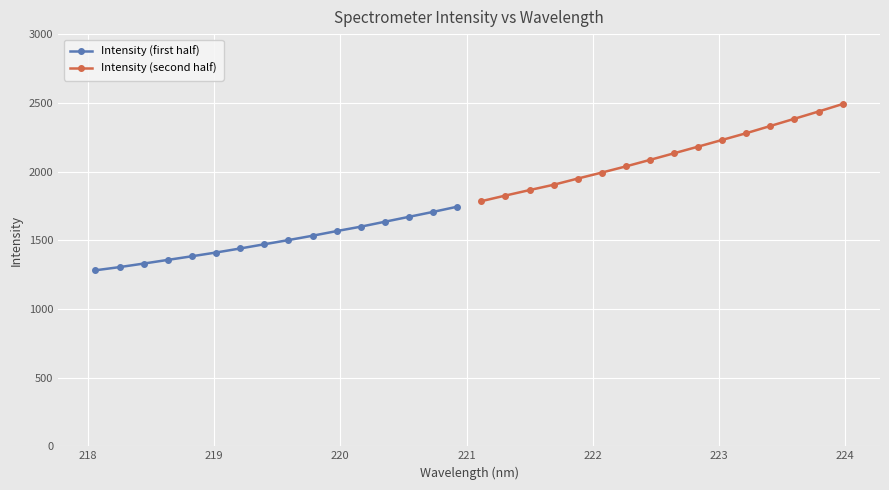

What is the highest value of the Intensity (first half) series?

1743.9